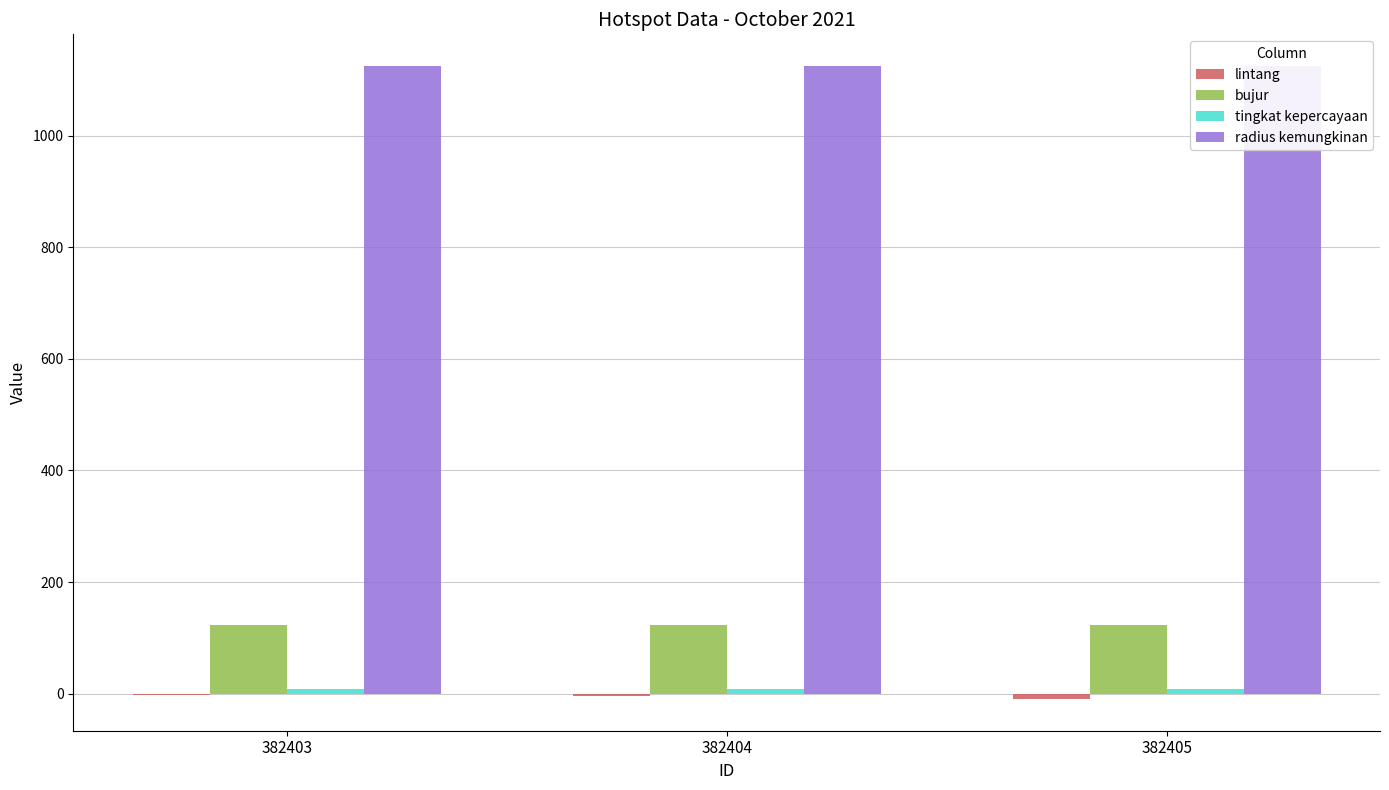

What are all the series names shown in the legend?

lintang, bujur, tingkat kepercayaan, radius kemungkinan